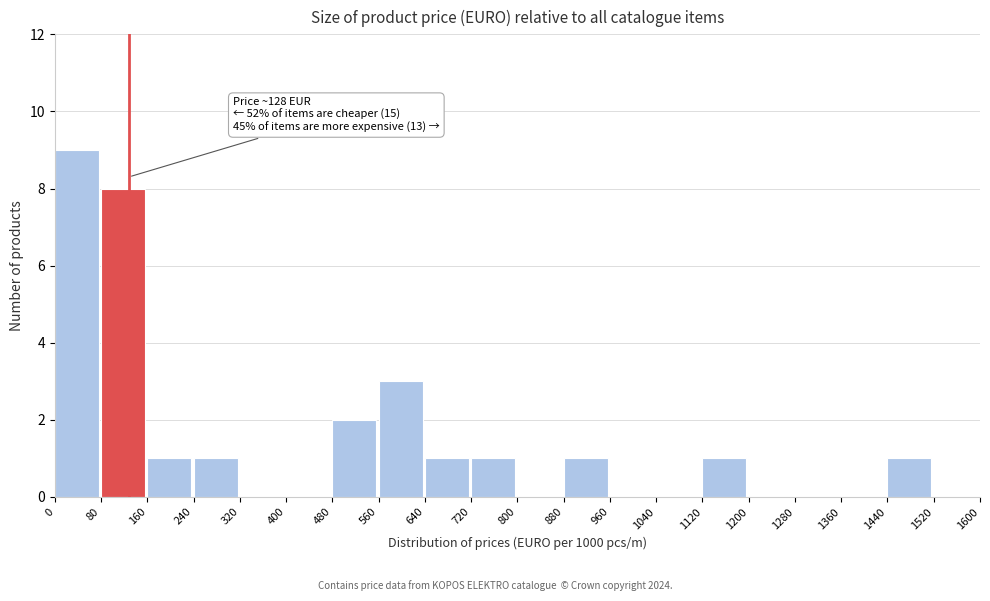

Which range on the x-axis has the tallest bar?

0 to 80